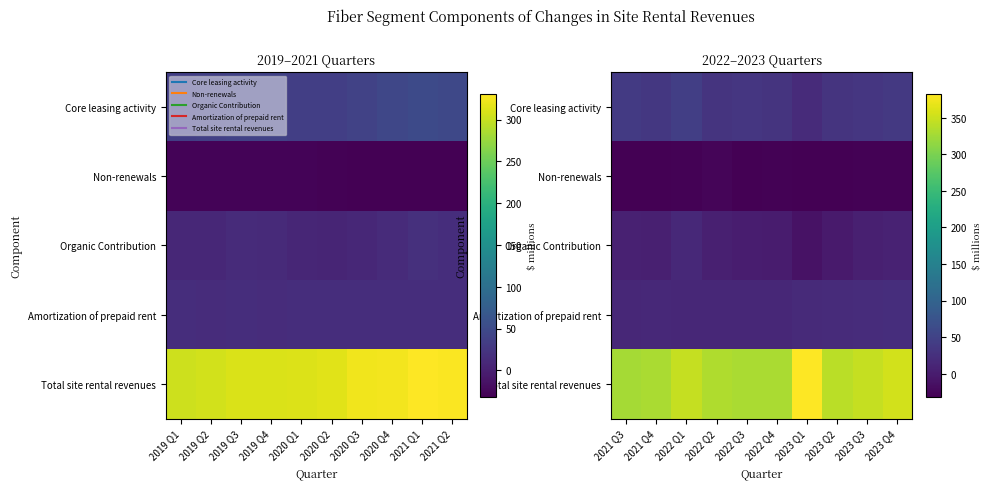

At how many categories does at least one series exceed 50?

10